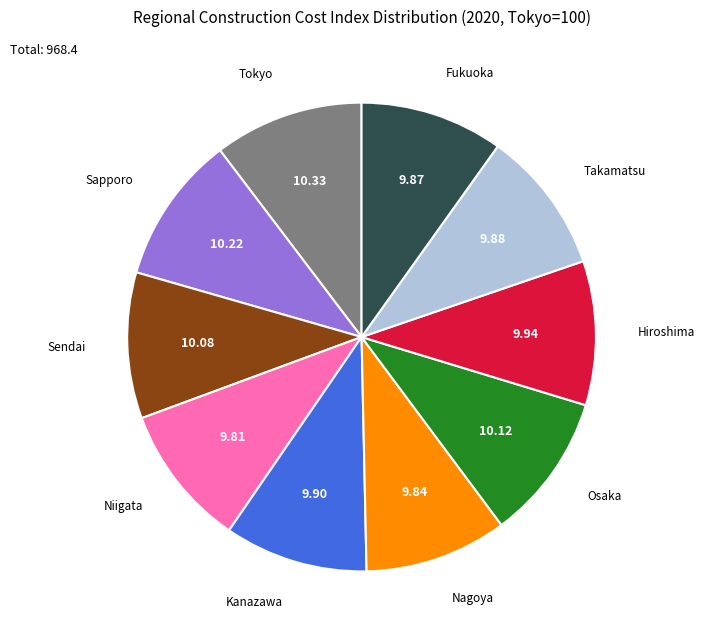

Is there a majority slice in this chart?

No